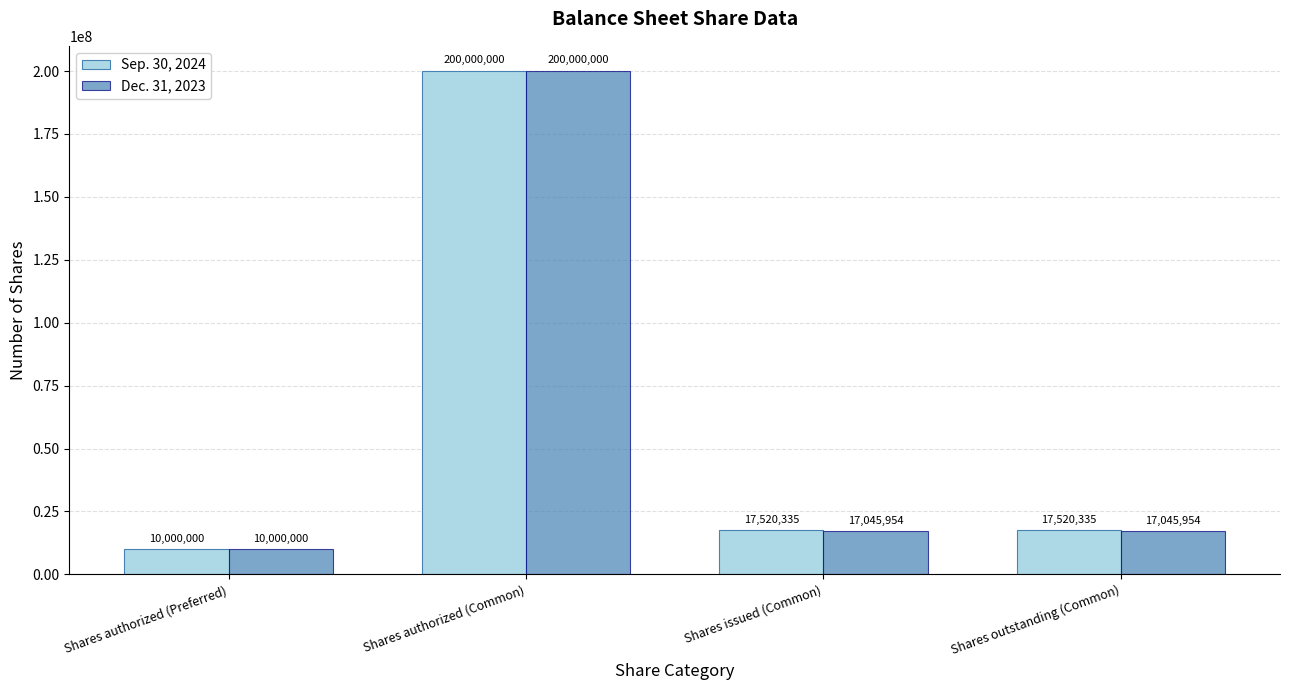

The Sep. 30, 2024 series shows 200000000 at Shares authorized (Common). True or false?

True